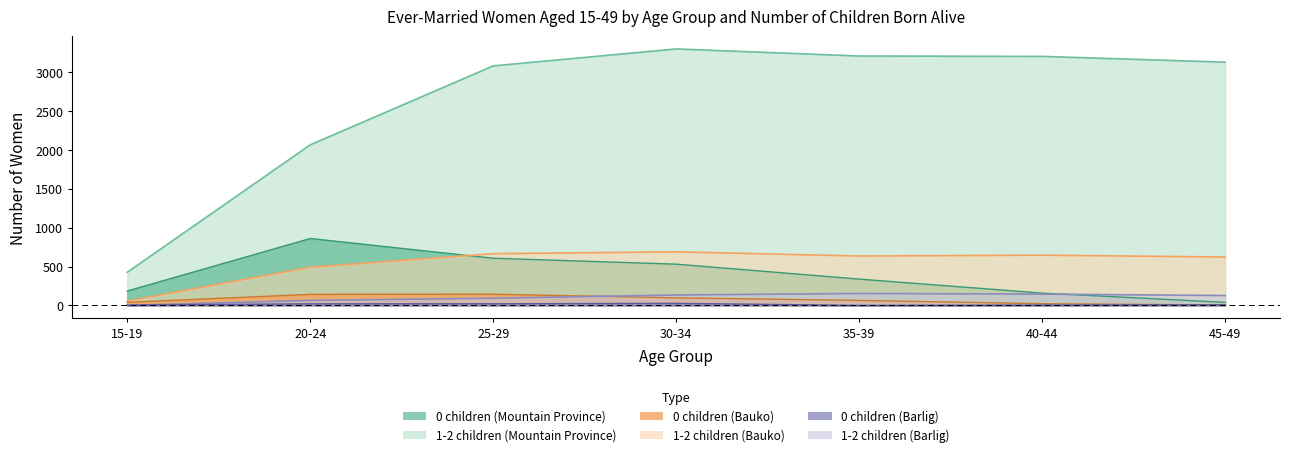

Does the chart have visible grid lines?

No